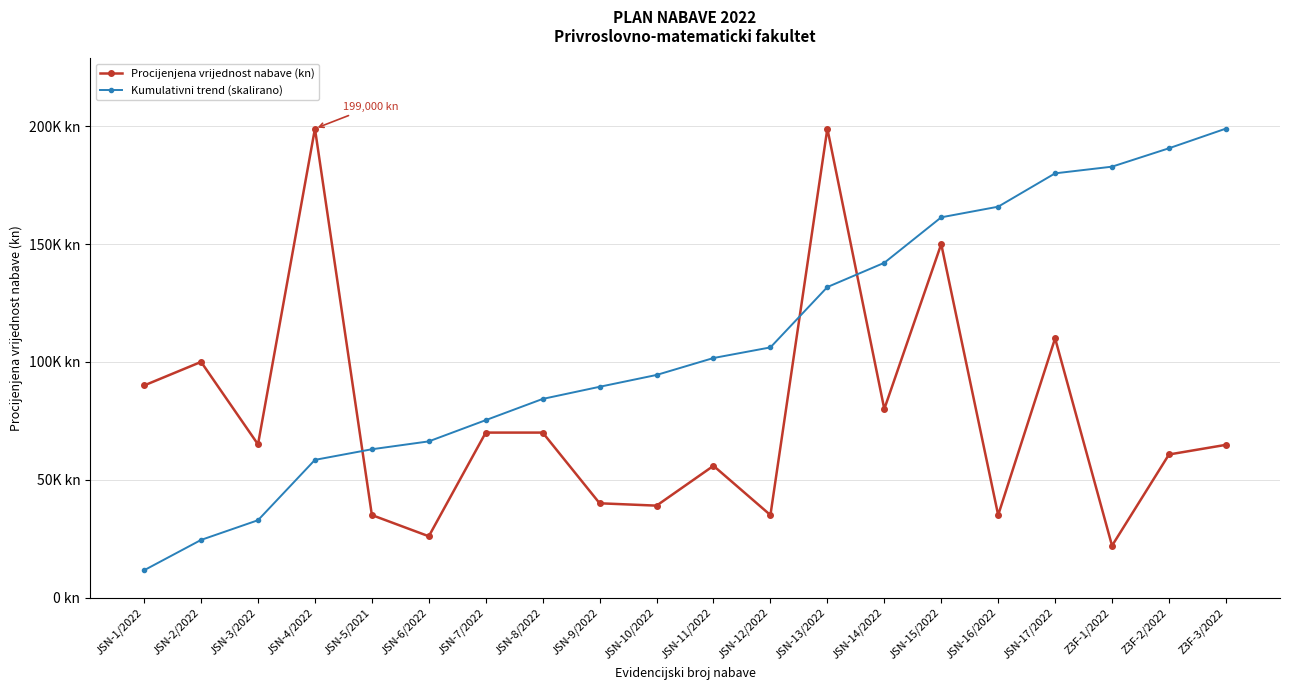

What are all the series names shown in the legend?

Procijenjena vrijednost nabave (kn), Kumulativni trend (skalirano)